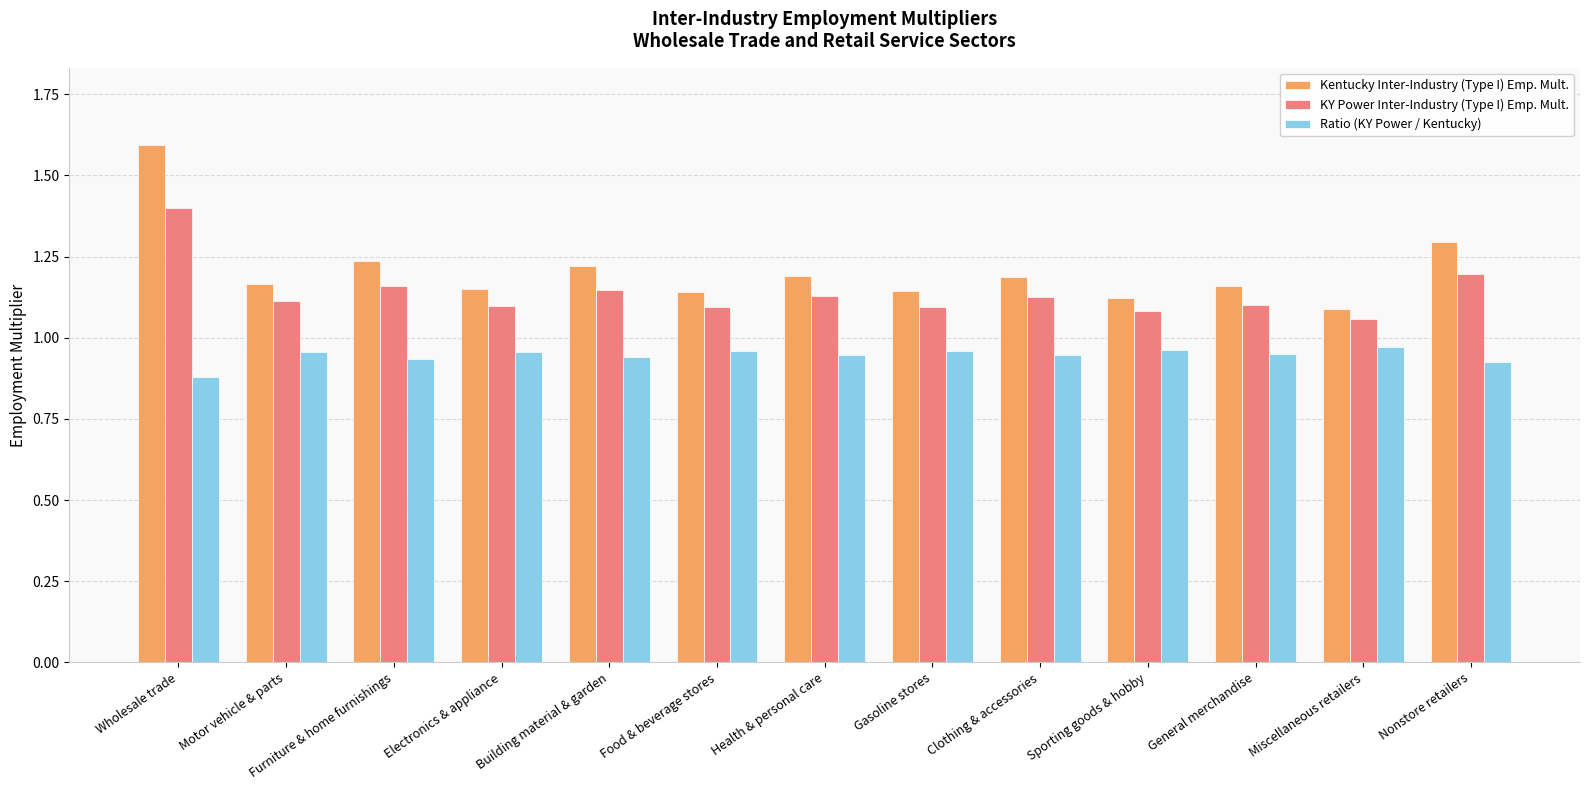

Between Food & beverage stores and Health & personal care, which series saw the biggest shift?

Kentucky Inter-Industry (Type I) Emp. Mult.